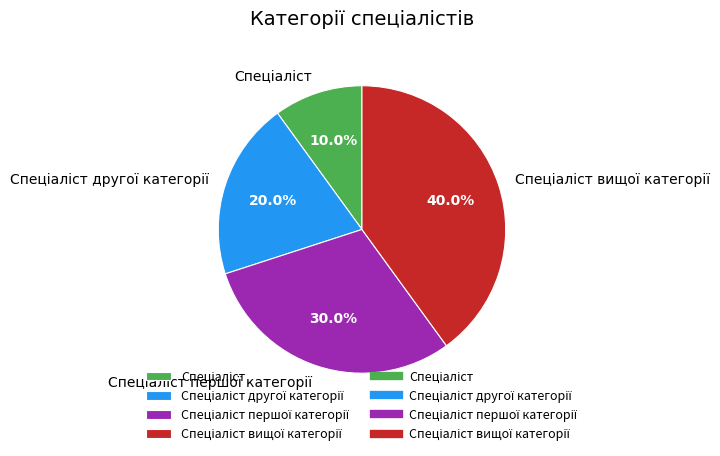

To the nearest percent, what is the difference between the largest and smallest slice percentages?

30%